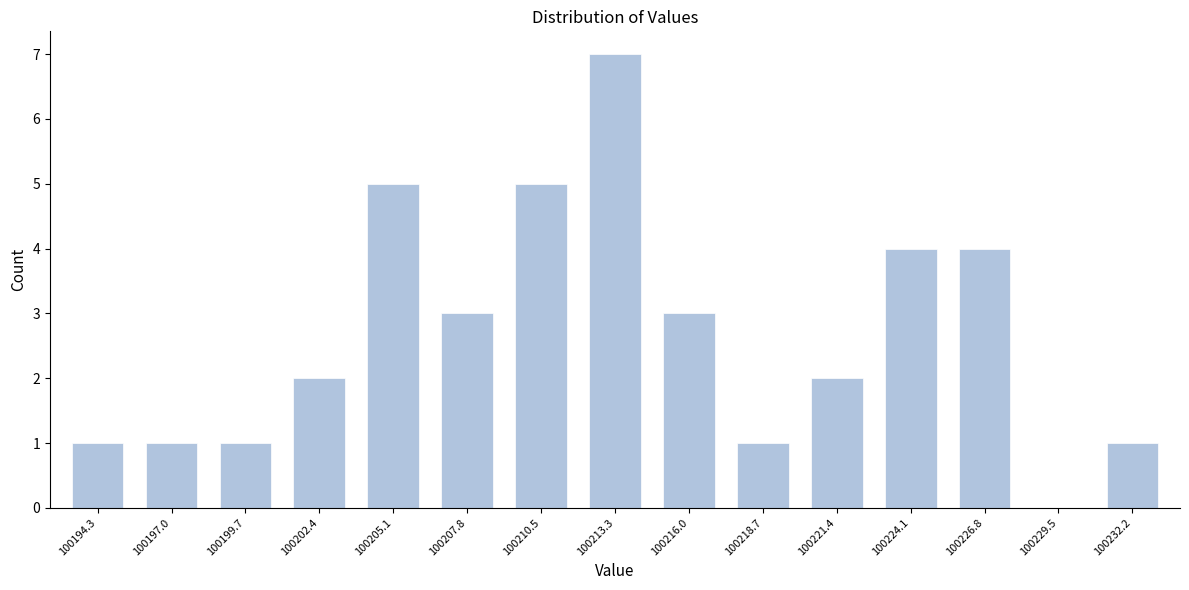

Reading left to right, transcribe all the data shown in this chart.

100194.3=1	100197.0=1	100199.7=1	100202.4=2	100205.1=5	100207.8=3	100210.5=5	100213.3=7	100216.0=3	100218.7=1	100221.4=2	100224.1=4	100226.8=4	100229.5=0	100232.2=1